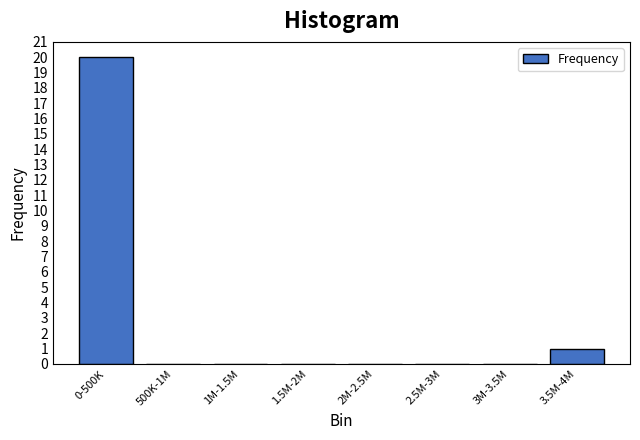

Reading right to left, extract all data points from this chart.

3.5M-4M=1	3M-3.5M=0	2.5M-3M=0	2M-2.5M=0	1.5M-2M=0	1M-1.5M=0	500K-1M=0	0-500K=20